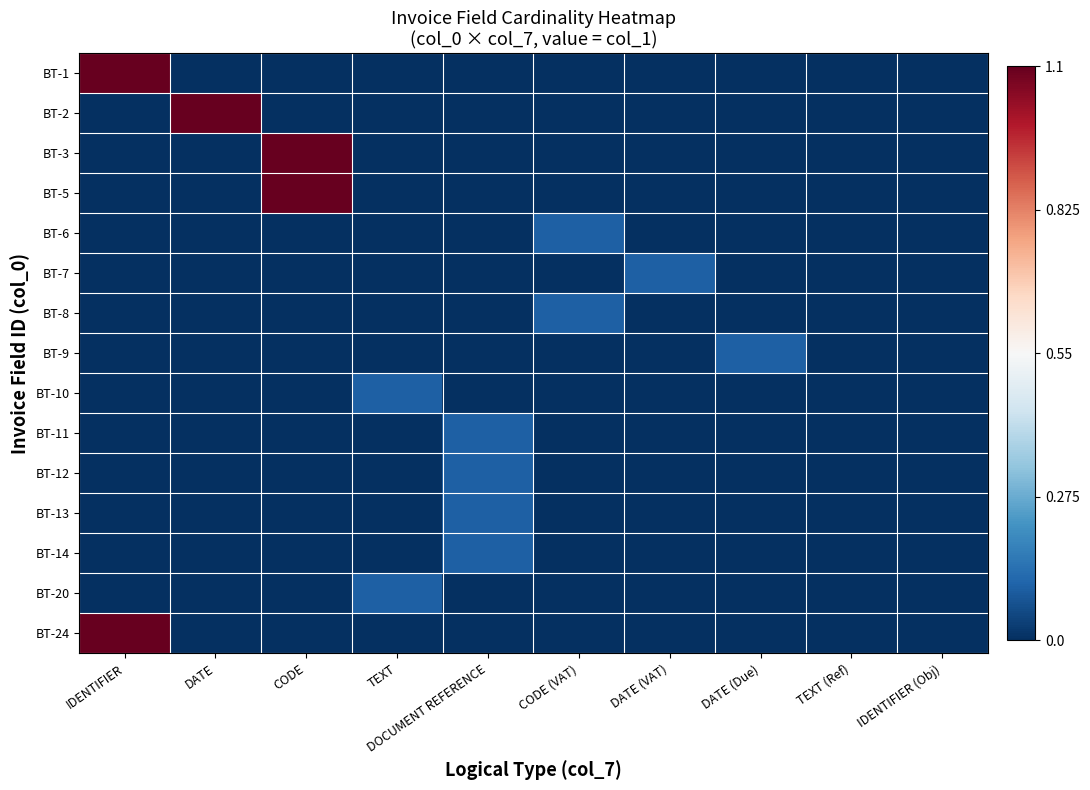

At IDENTIFIER (Obj), list the series in order from smallest to largest.

BT-1, BT-2, BT-3, BT-5, BT-6, BT-7, BT-8, BT-9, BT-10, BT-11, BT-12, BT-13, BT-14, BT-20, BT-24